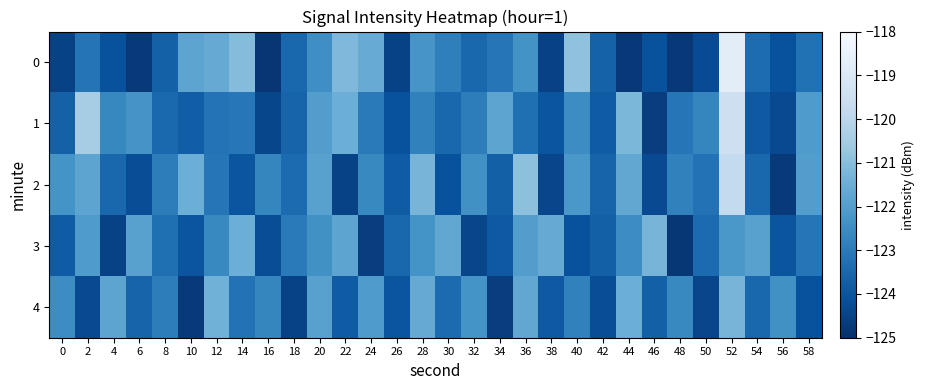

Rank the series by their maximum value, from highest to lowest.

0, 1, 2, 3, 4